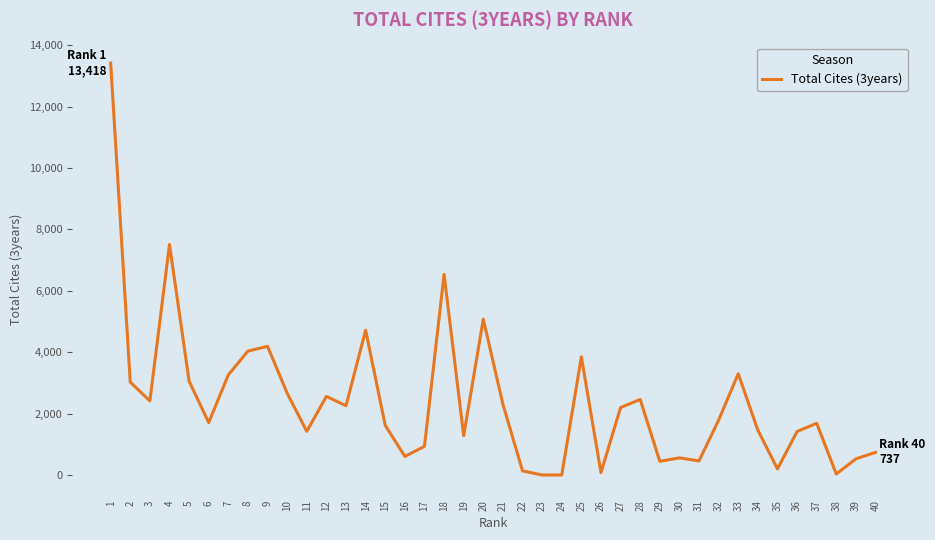

Is it true that the value at 6 is 2400?

False